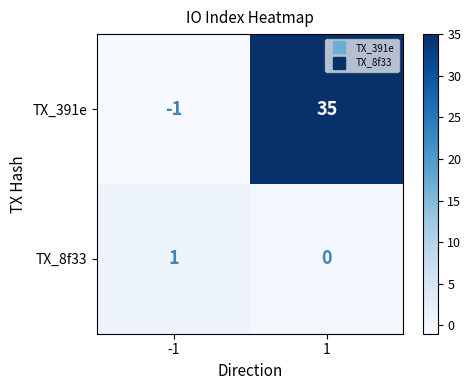

What is the difference between the highest and lowest values at -1?

2